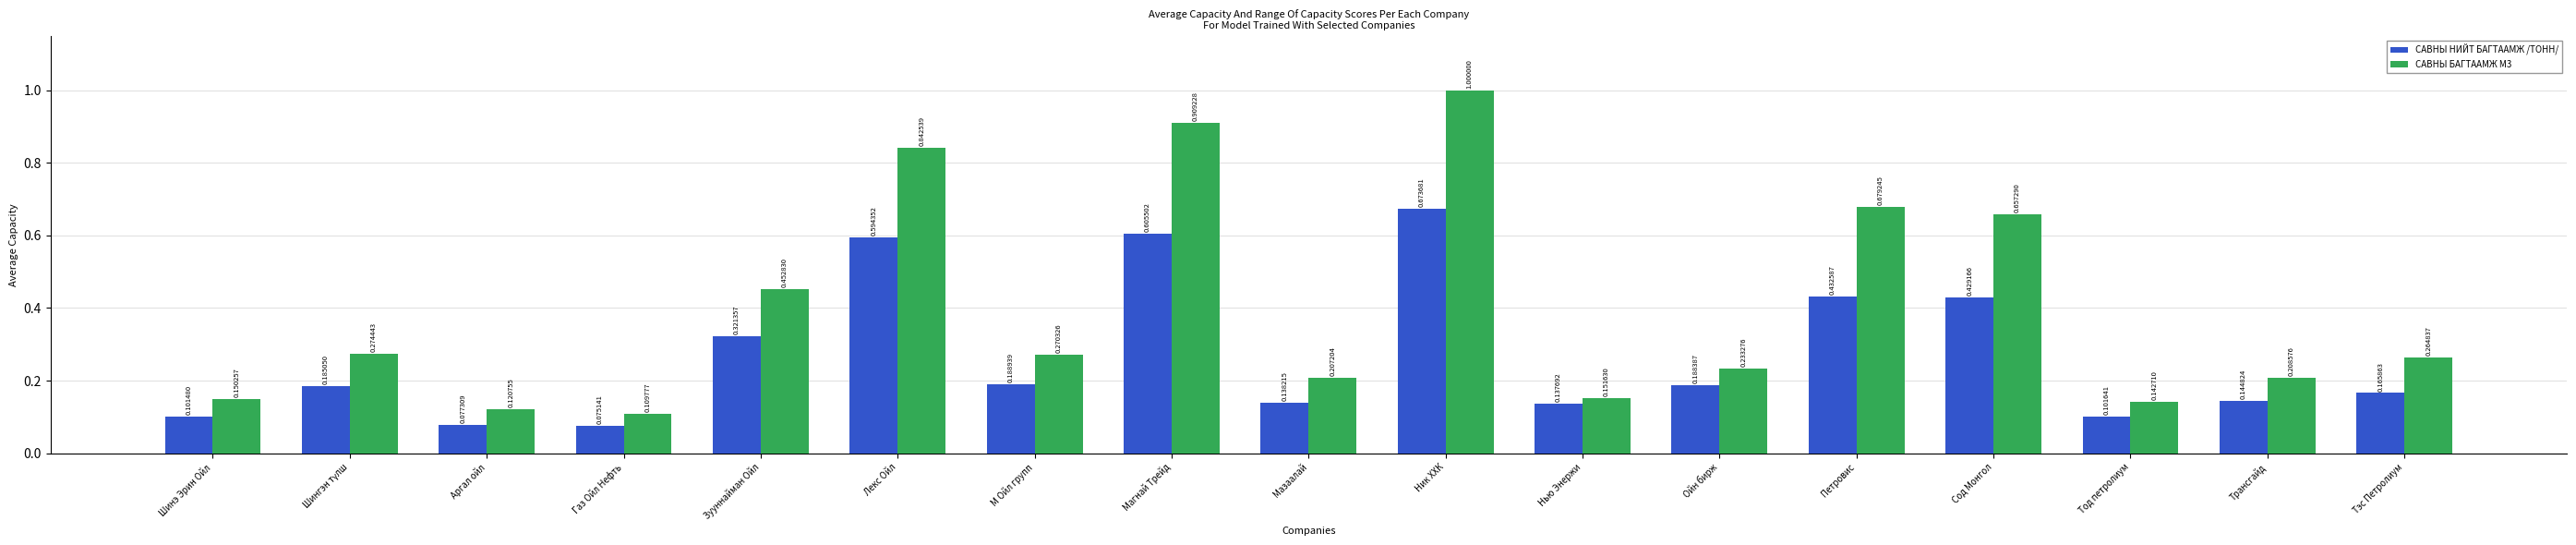

At Магнай Трейд, list the series in order from smallest to largest.

САВНЫ НИЙТ БАГТААМЖ /ТОНН/, САВНЫ БАГТААМЖ М3